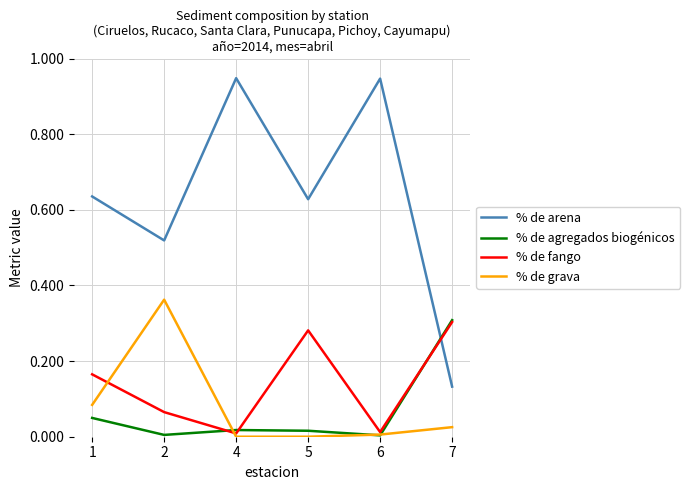

What is the value of the % de fango point at the 6th from the left?

30.3